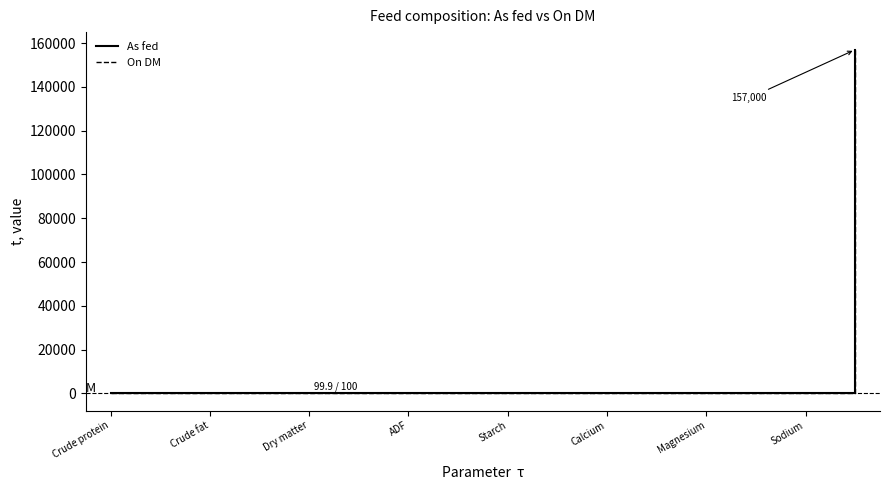

Which series has the widest spread of values?

On DM